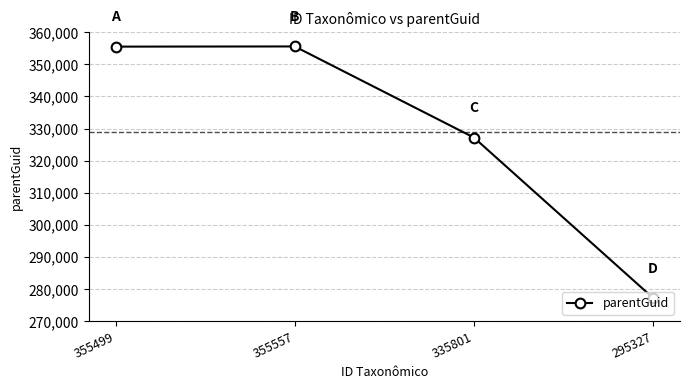

What is the label of the 1st point from the right?

295327